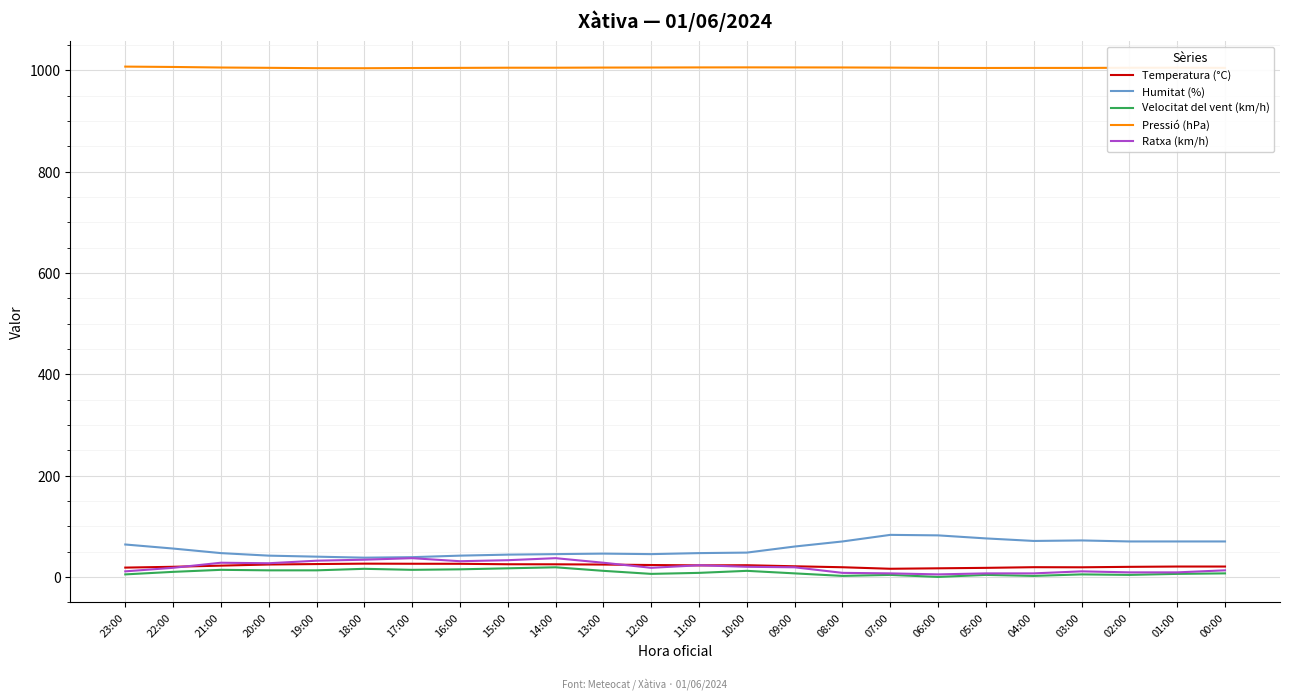

The value of Humitat (%) at 11:00 is 47.0. True or false?

True